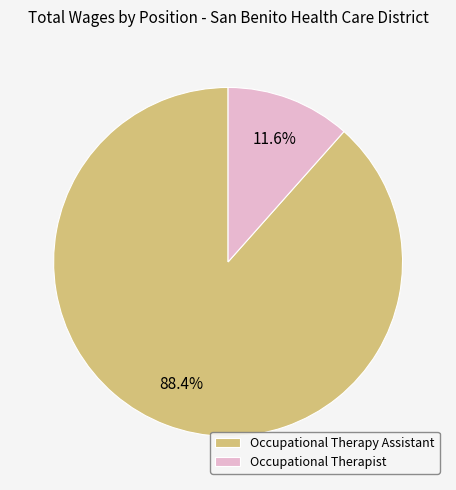

What percentage is NOT represented by Occupational Therapist?

88.4%